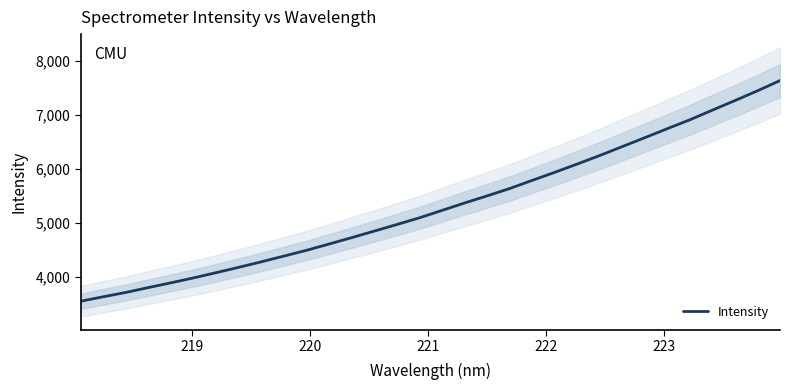

What is the lowest value of the Intensity series?

3551.2